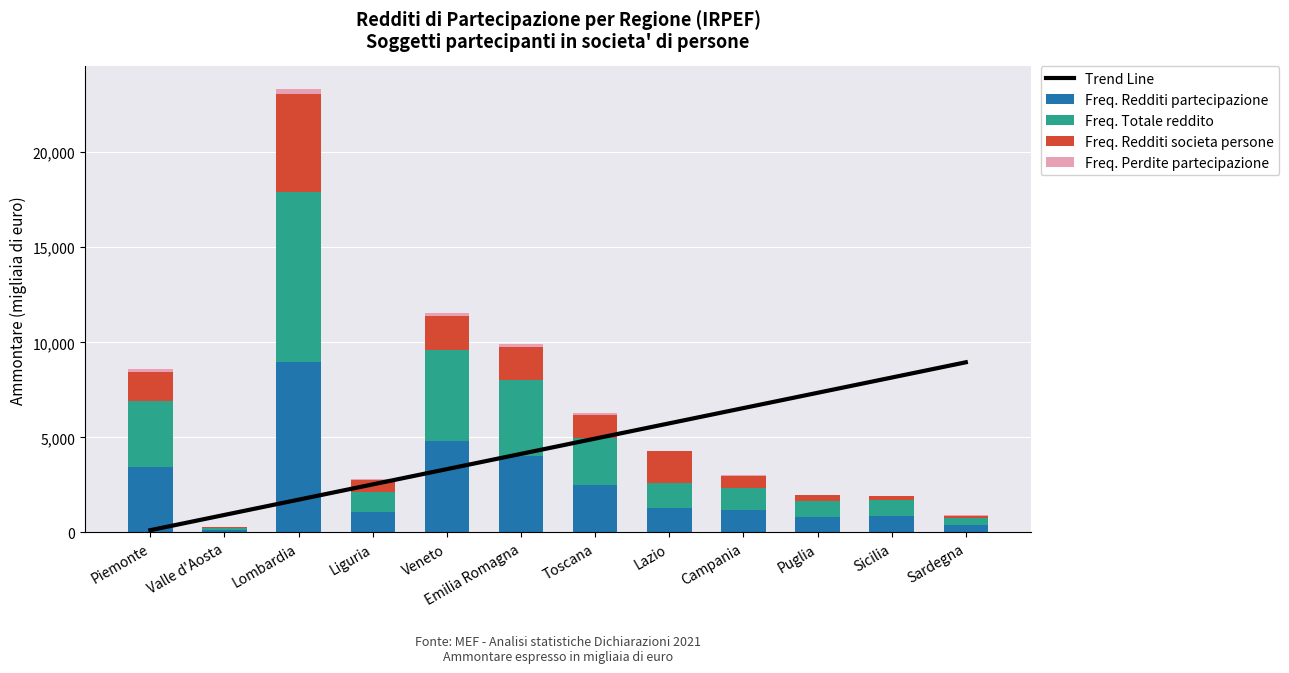

Count the number of categories in the chart.

12